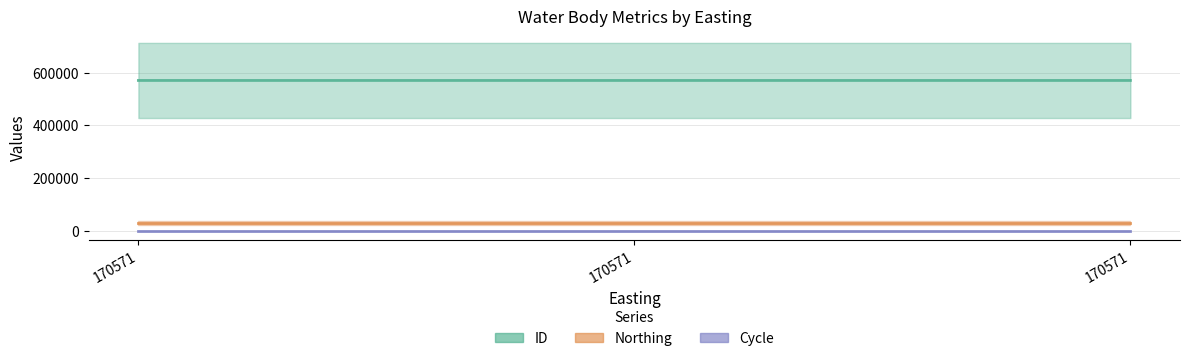

What is the value of the ID point at the 2nd from the left?

570449